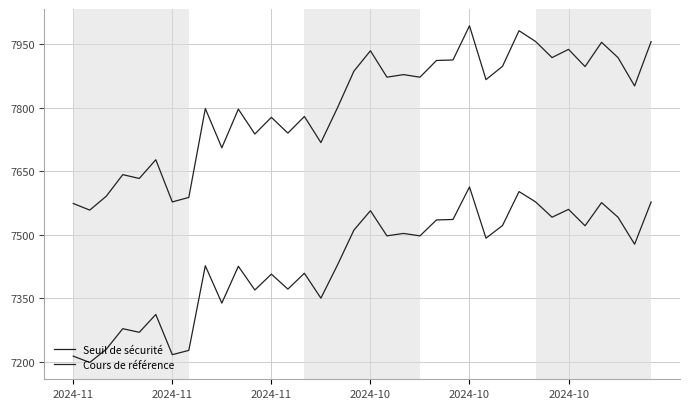

List the series in order of their overall mean, lowest first.

Cours de référence, Seuil de sécurité